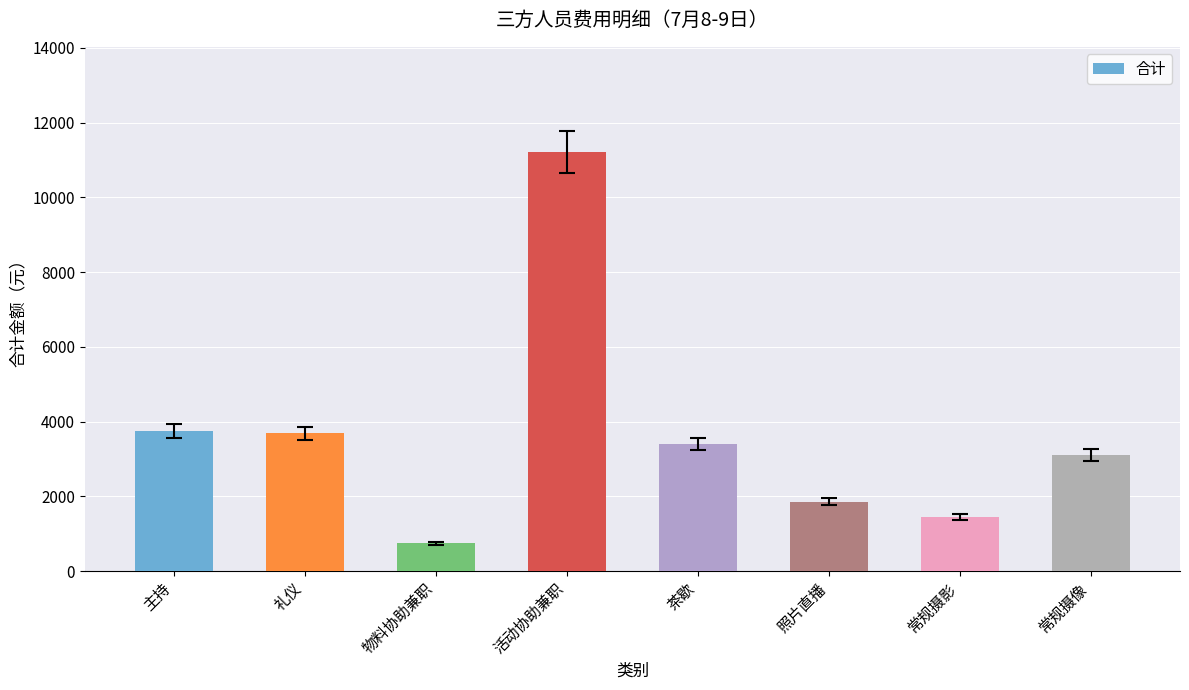

What is the sum of all values?

29180